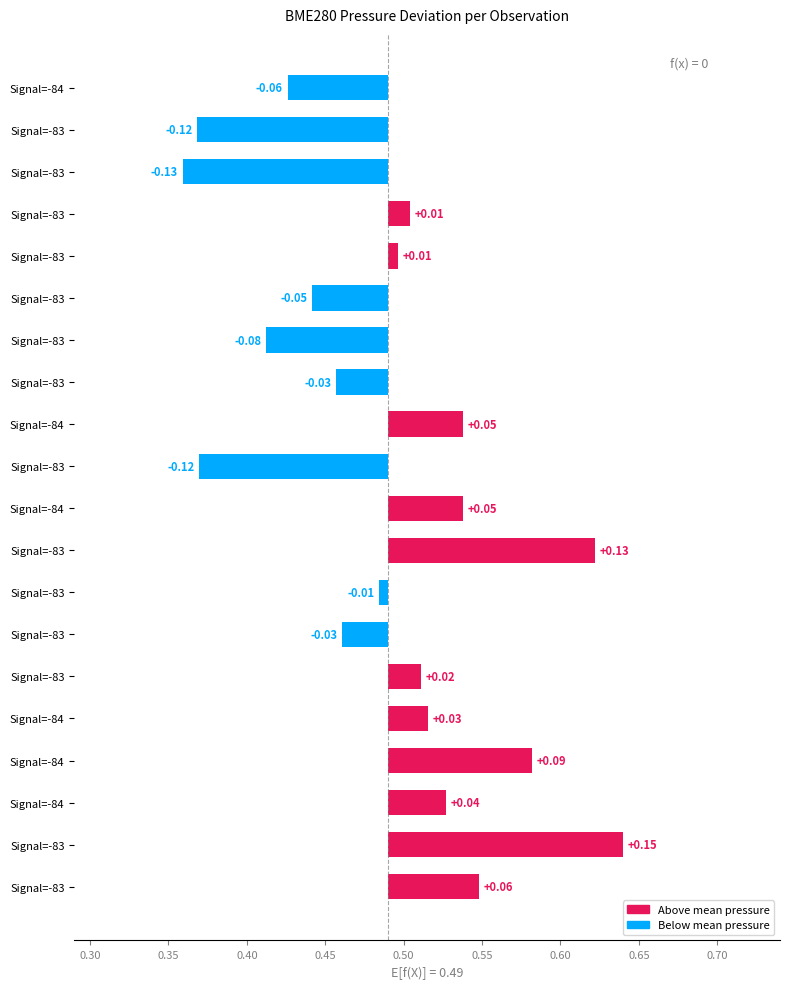

How many distinct data groups are displayed?

1